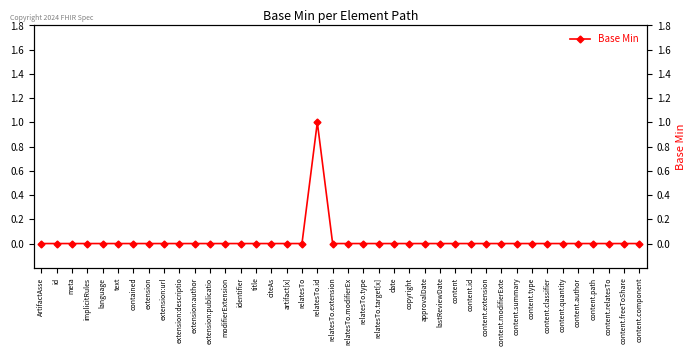

What is the maximum value shown in the chart?

1